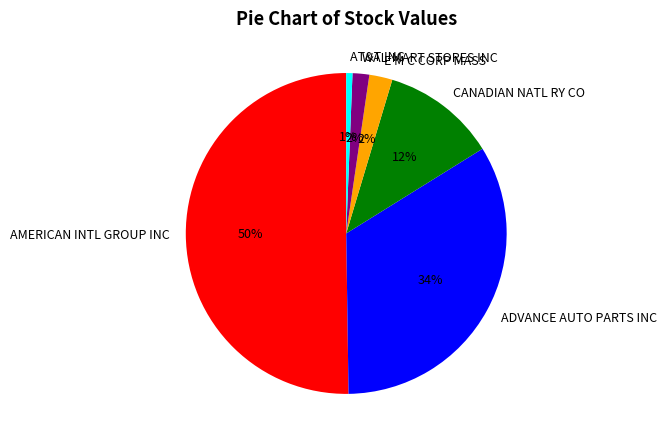

Between E M C CORP MASS and CANADIAN NATL RY CO, which is larger?

CANADIAN NATL RY CO